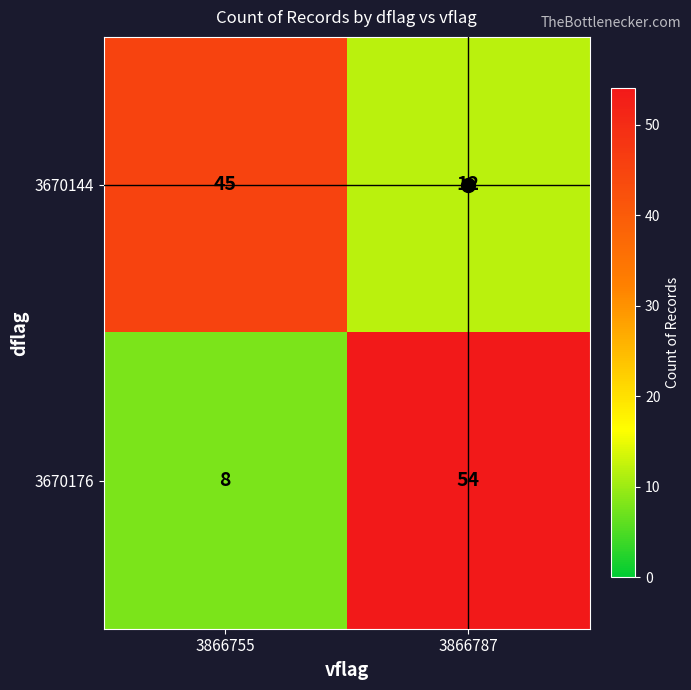

At which category is the sum across all series the highest?

3866787